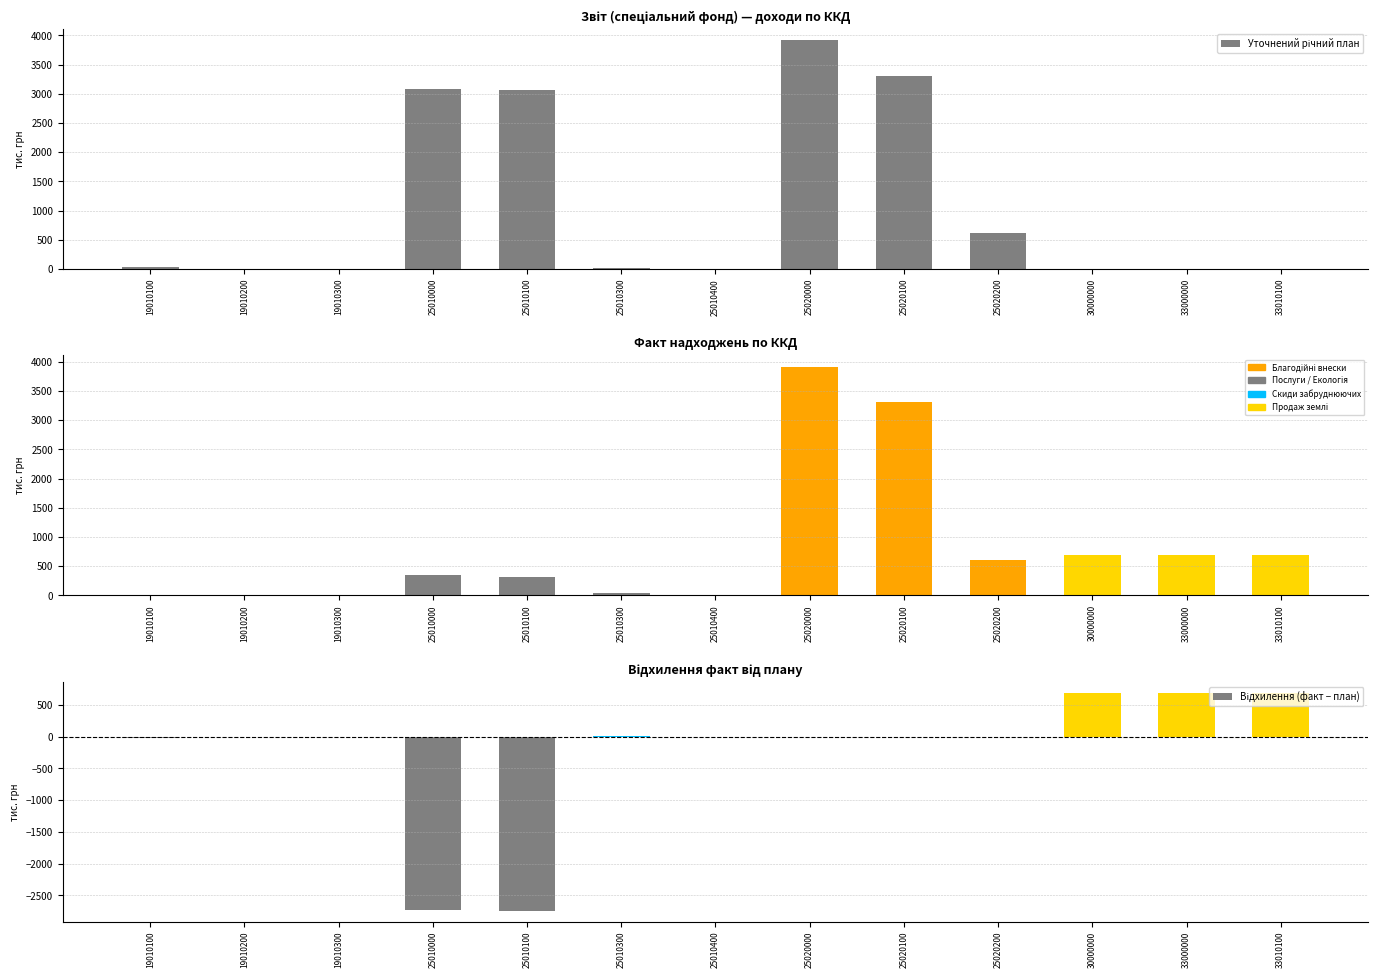

How many groups of bars are there?

13